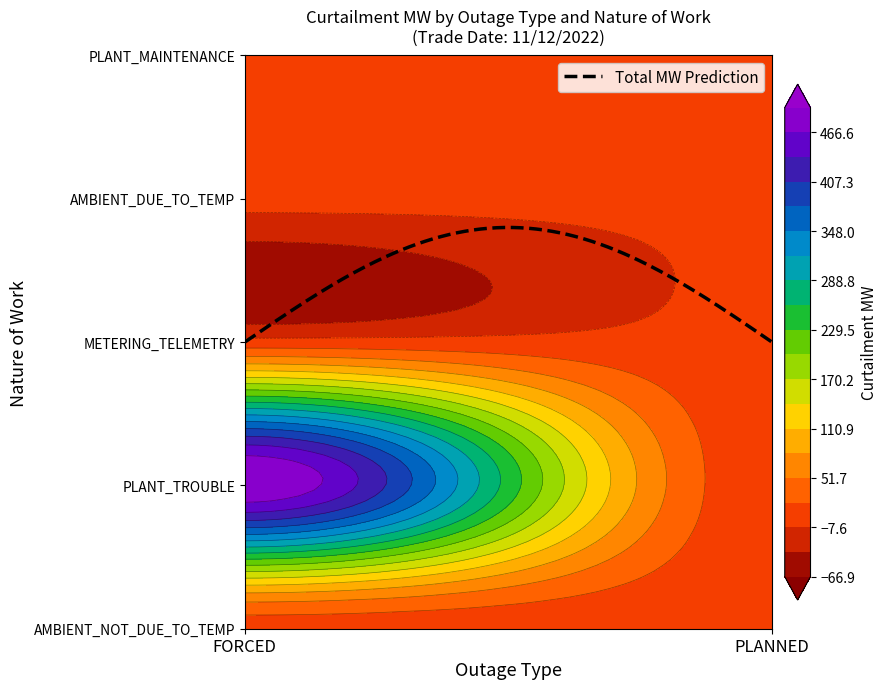

Between PLANT_TROUBLE and AMBIENT_DUE_TO_TEMP, which series saw the biggest shift?

FORCED